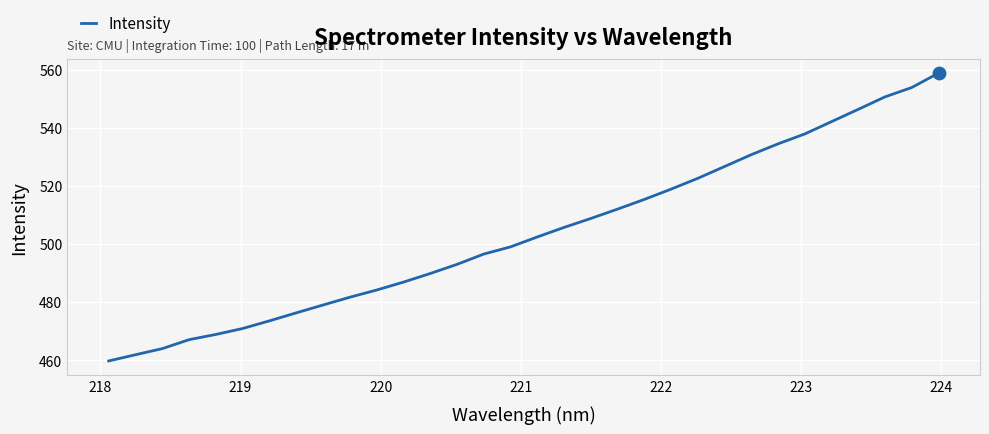

What is the difference between the maximum and minimum values?

99.1